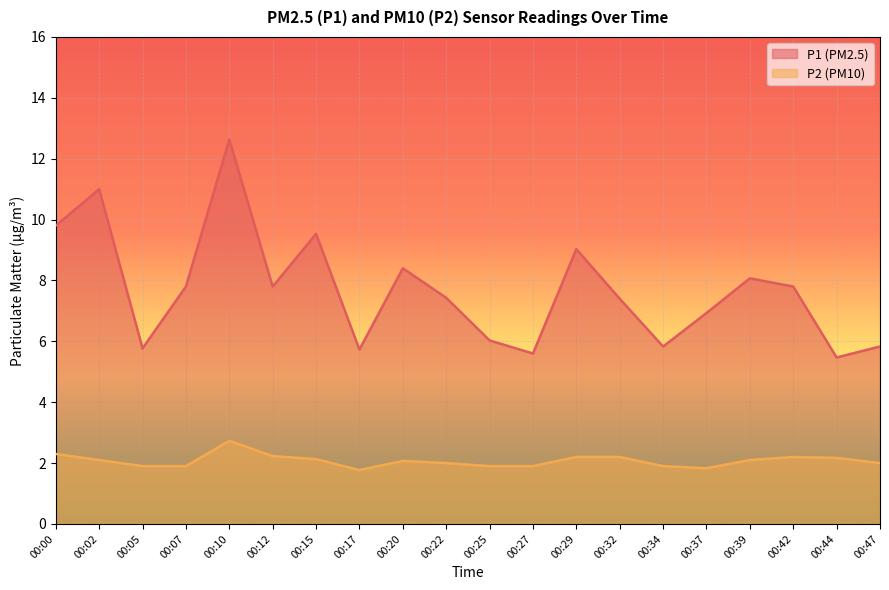

How many lines are shown in the chart?

2